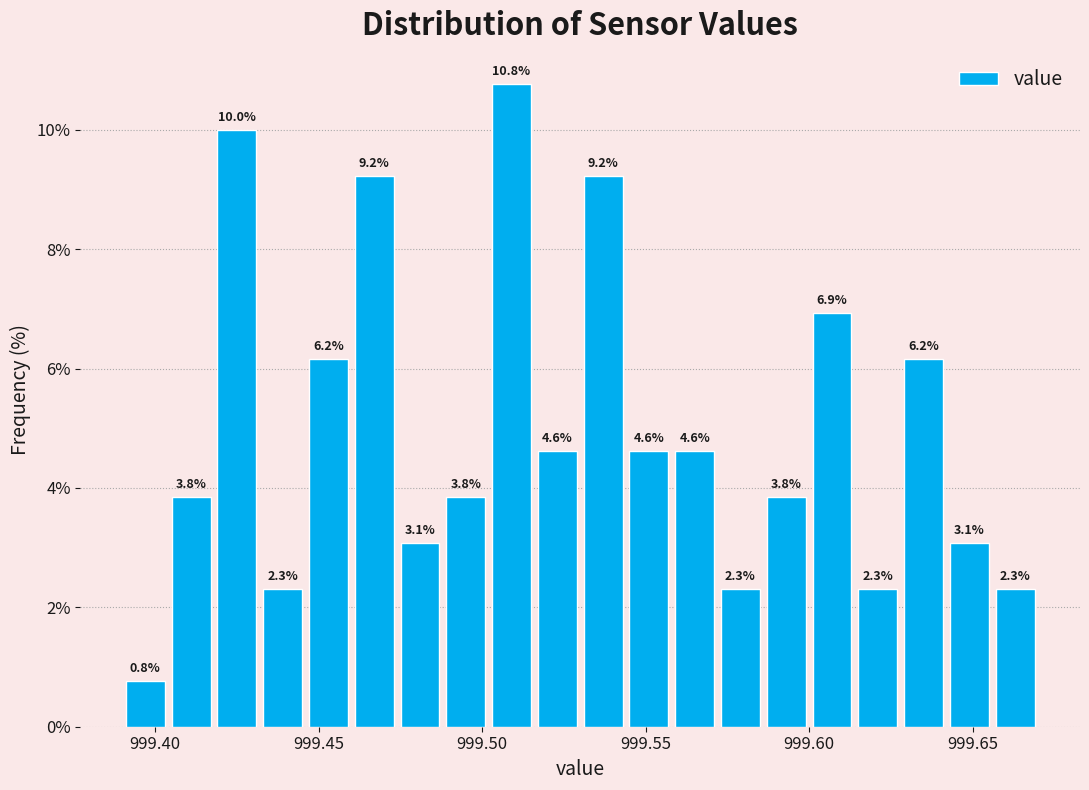

Around what value on the x-axis is the tallest bar? Give the approximate position of its centre, as read against the axis.

999.510